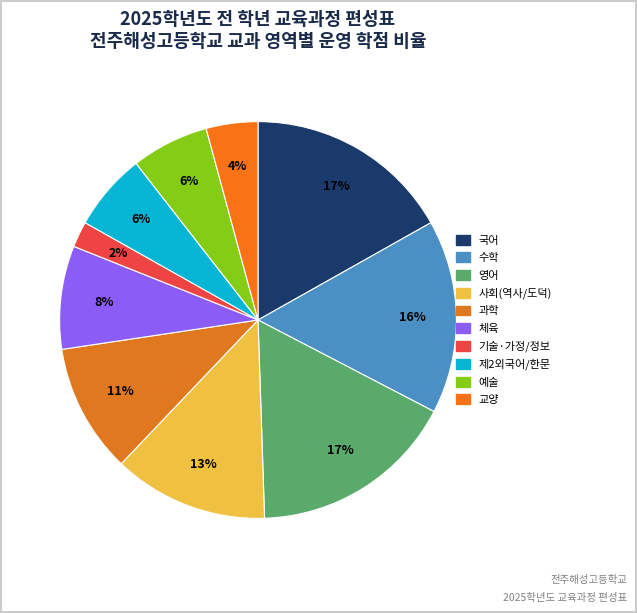

Count the number of slices in the pie.

10